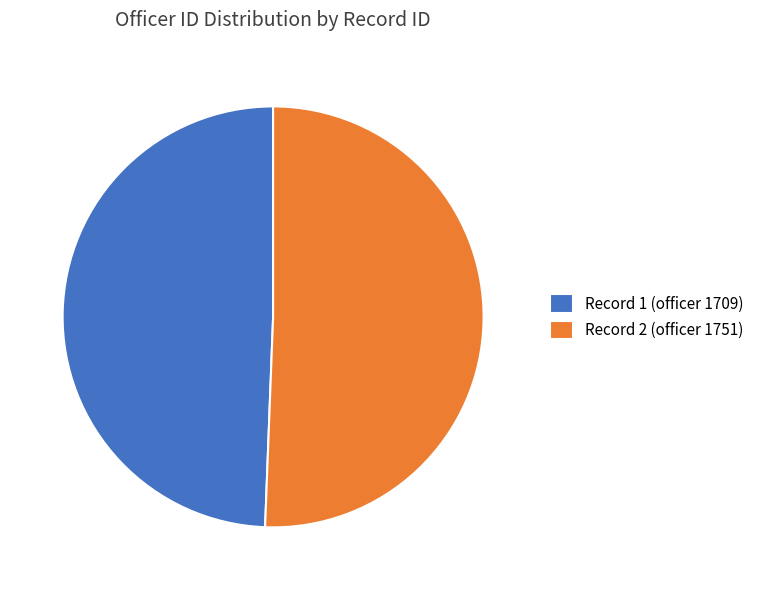

Which has a higher value, Record 1 (officer 1709) or Record 2 (officer 1751)?

Record 2 (officer 1751)